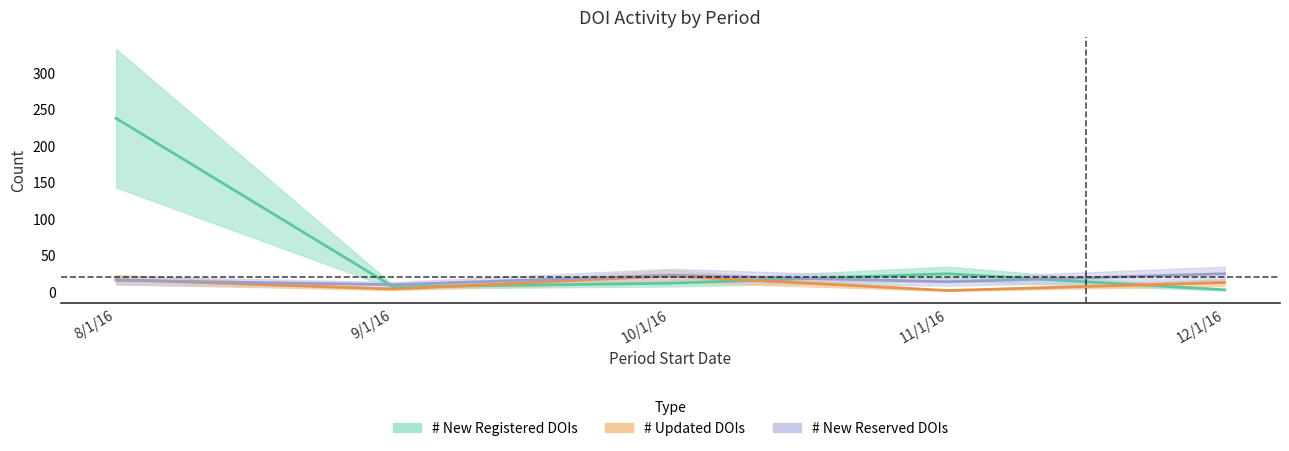

What is the maximum value for # New Reserved DOIs?

24